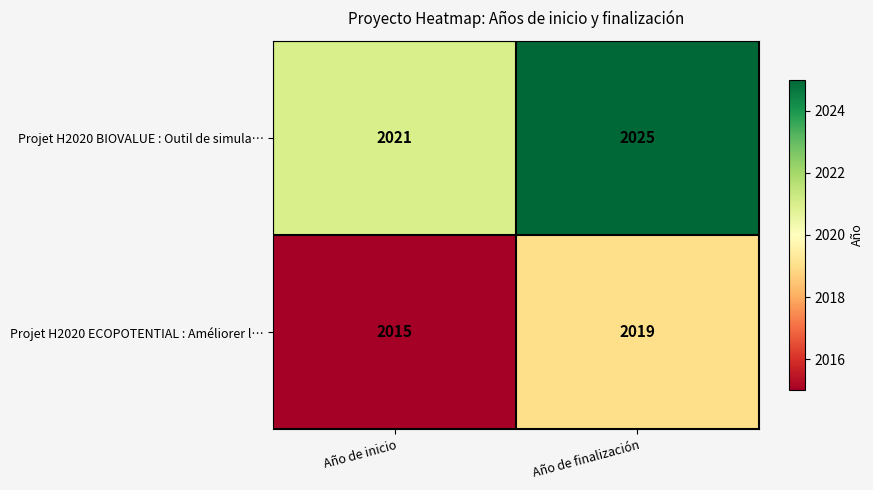

What is the spread (max minus min) of values at Año de finalización?

6